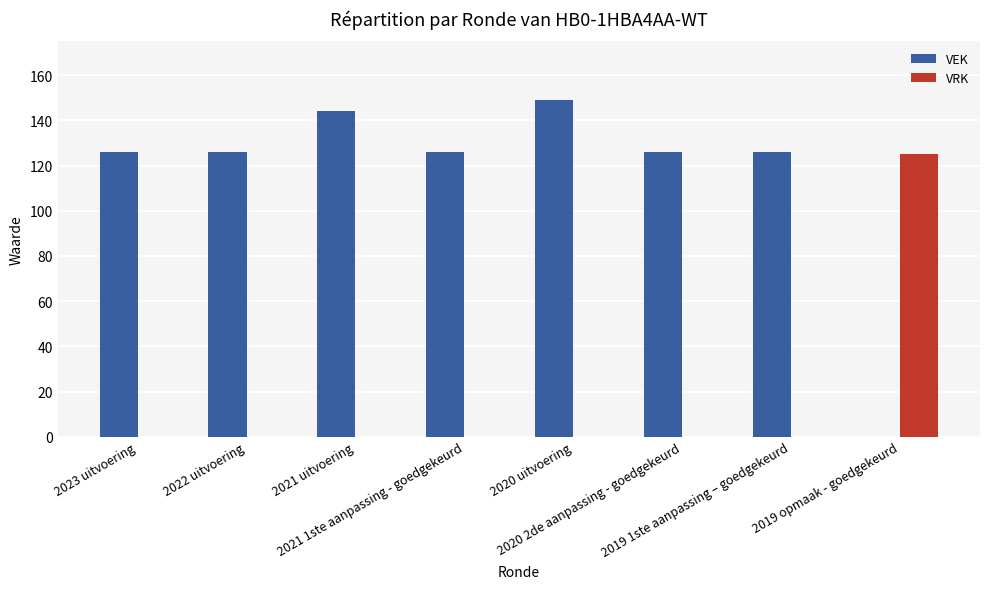

Reading left to right, list all the values displayed in this chart.

VEK: 2023 uitvoering=126	2022 uitvoering=126	2021 uitvoering=144	2021 1ste aanpassing - goedgekeurd=126	2020 uitvoering=149	2020 2de aanpassing - goedgekeurd=126	2019 1ste aanpassing – goedgekeurd=126	2019 opmaak - goedgekeurd=0
VRK: 2023 uitvoering=0	2022 uitvoering=0	2021 uitvoering=0	2021 1ste aanpassing - goedgekeurd=0	2020 uitvoering=0	2020 2de aanpassing - goedgekeurd=0	2019 1ste aanpassing – goedgekeurd=0	2019 opmaak - goedgekeurd=125